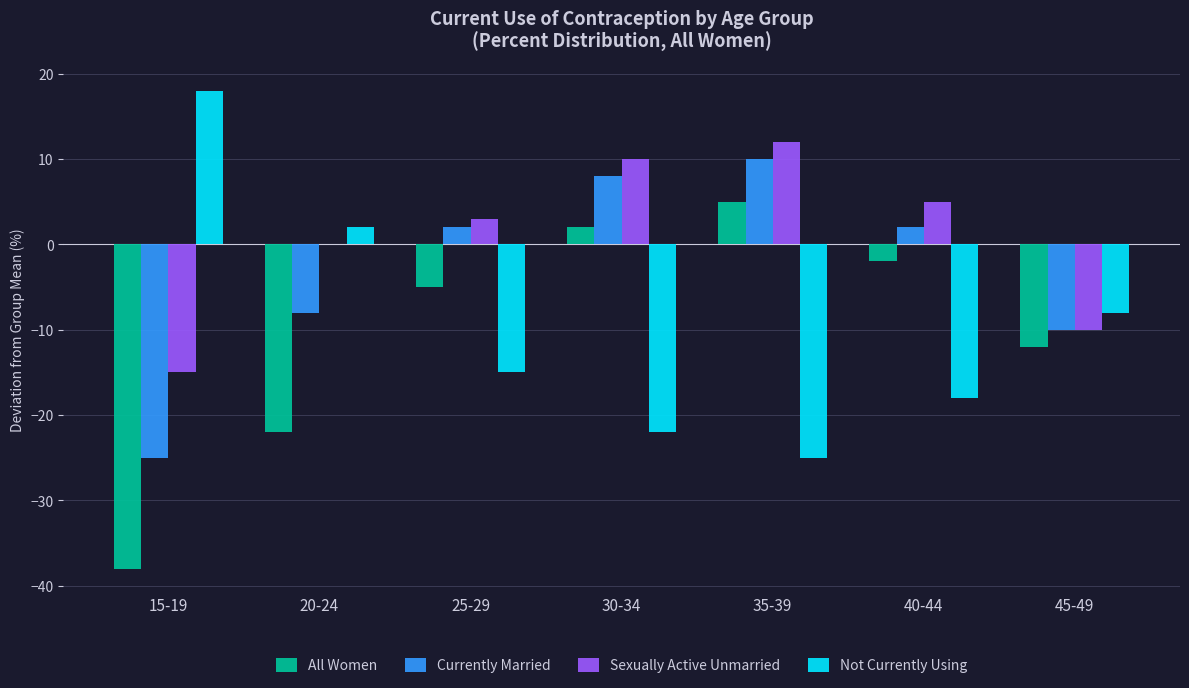

What is the sum of the Not Currently Using values at 25-29 and 30-34?

-37